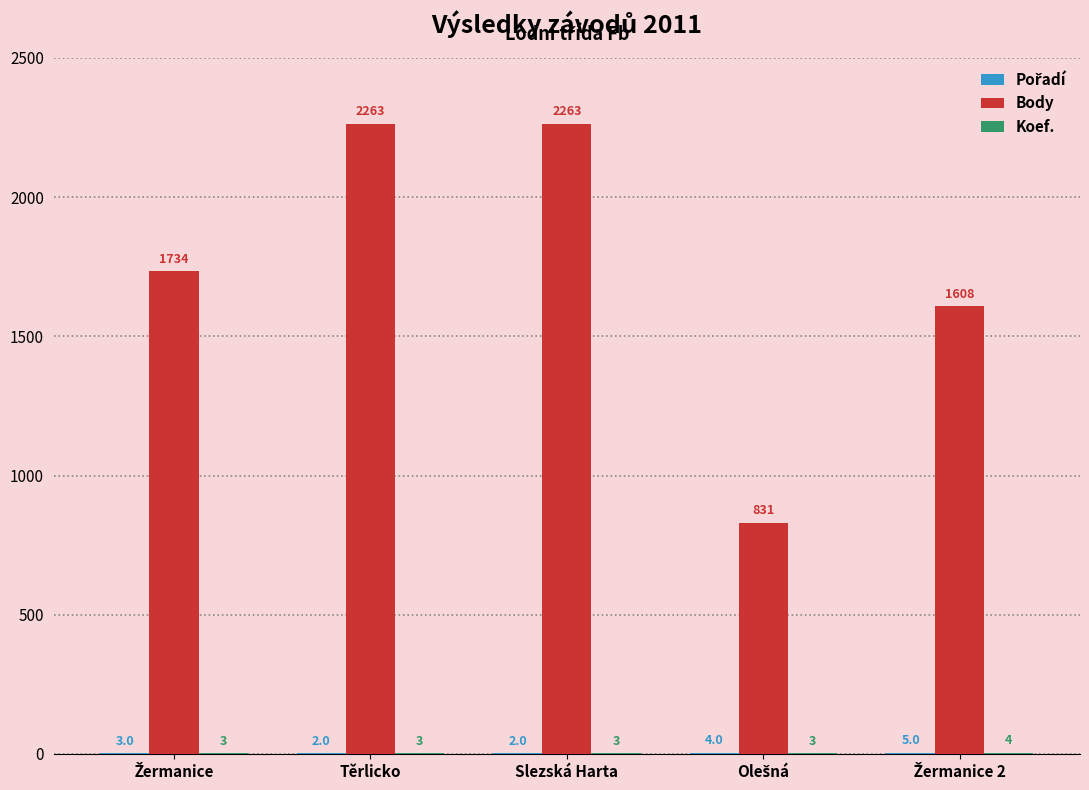

True or false: Body has a value of 1570 at Těrlicko.

False